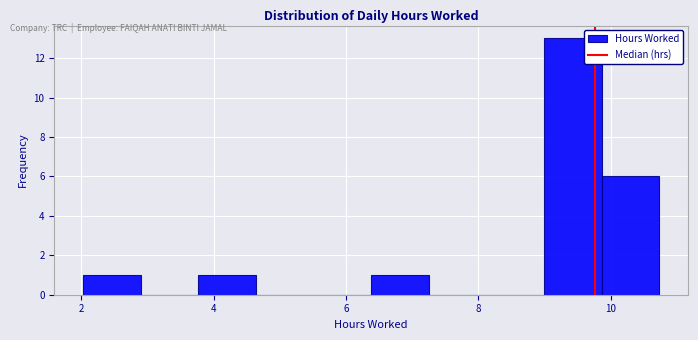

Reading left to right, transcribe this chart: for each bar, give the range it covers on the x-axis and its height. Neither the bar edges nor the heights are printed on the chart, so give them approximately, as read against the axes.

2.0 to 3.0: 1
3.0 to 3.8: 0
3.8 to 4.6: 1
4.6 to 5.6: 0
5.6 to 6.4: 0
6.4 to 7.2: 1
7.2 to 8.2: 0
8.2 to 9.0: 0
9.0 to 9.8: 13
9.8 to 10.8: 6